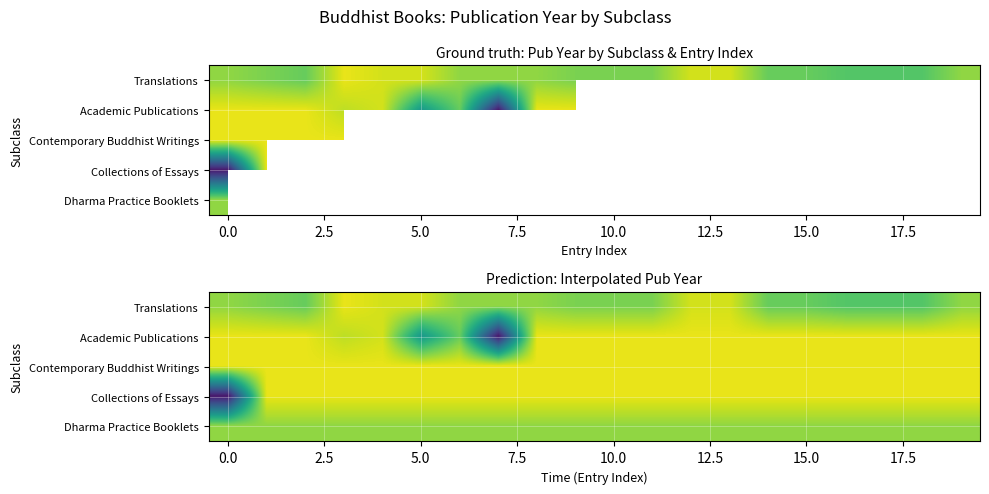

At how many categories does at least one series exceed 2010?

20